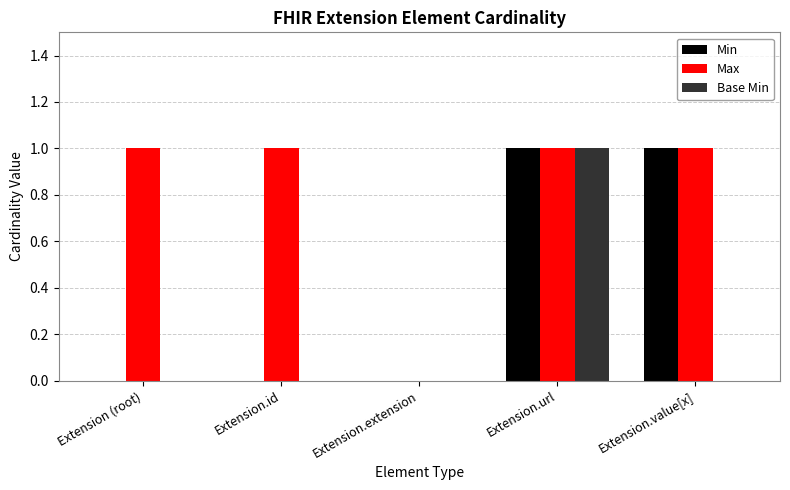

Which series changed the most between Extension.id and Extension.extension?

Max